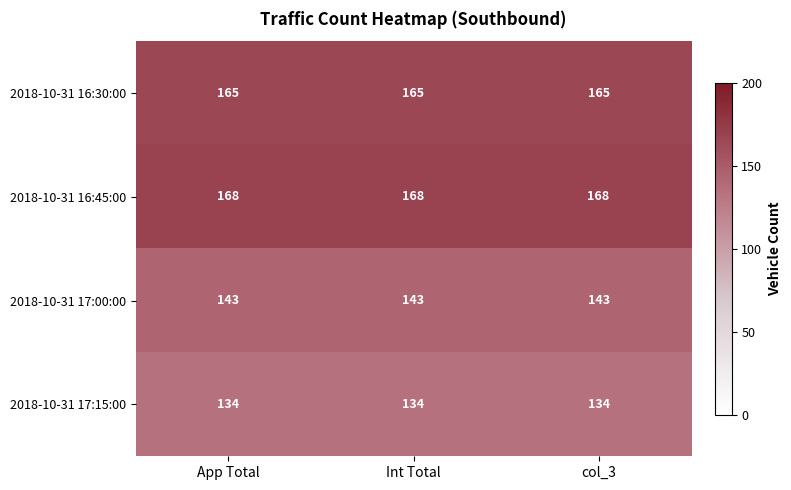

What is the spread (max minus min) of values at Int Total?

34